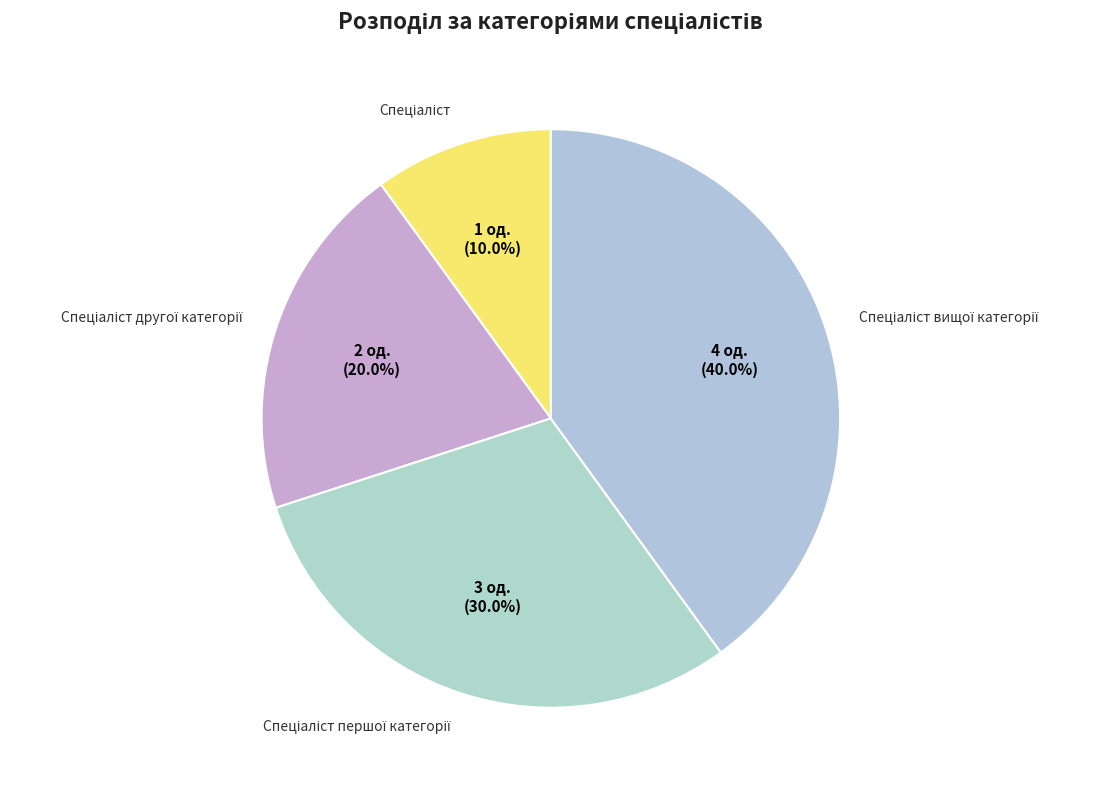

Which slice is the largest?

Спеціаліст вищої категорії